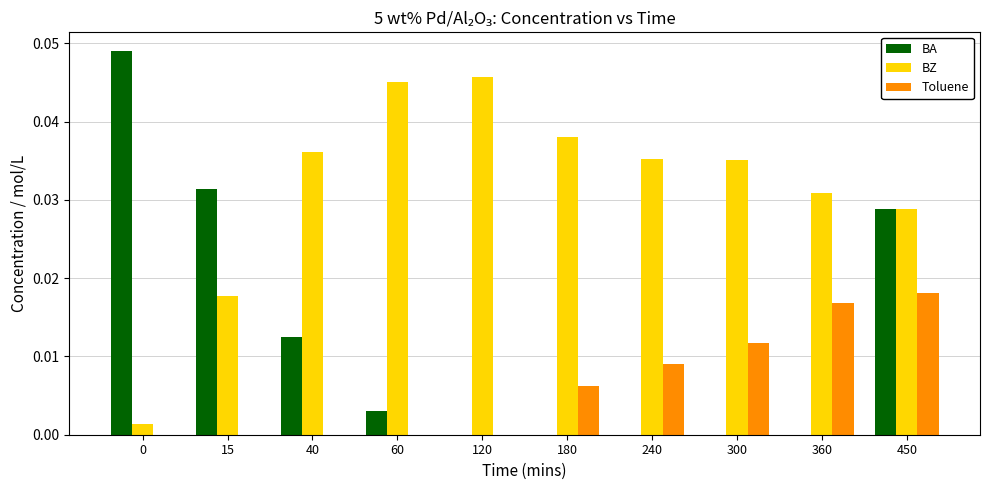

How many series are shown in this chart?

3